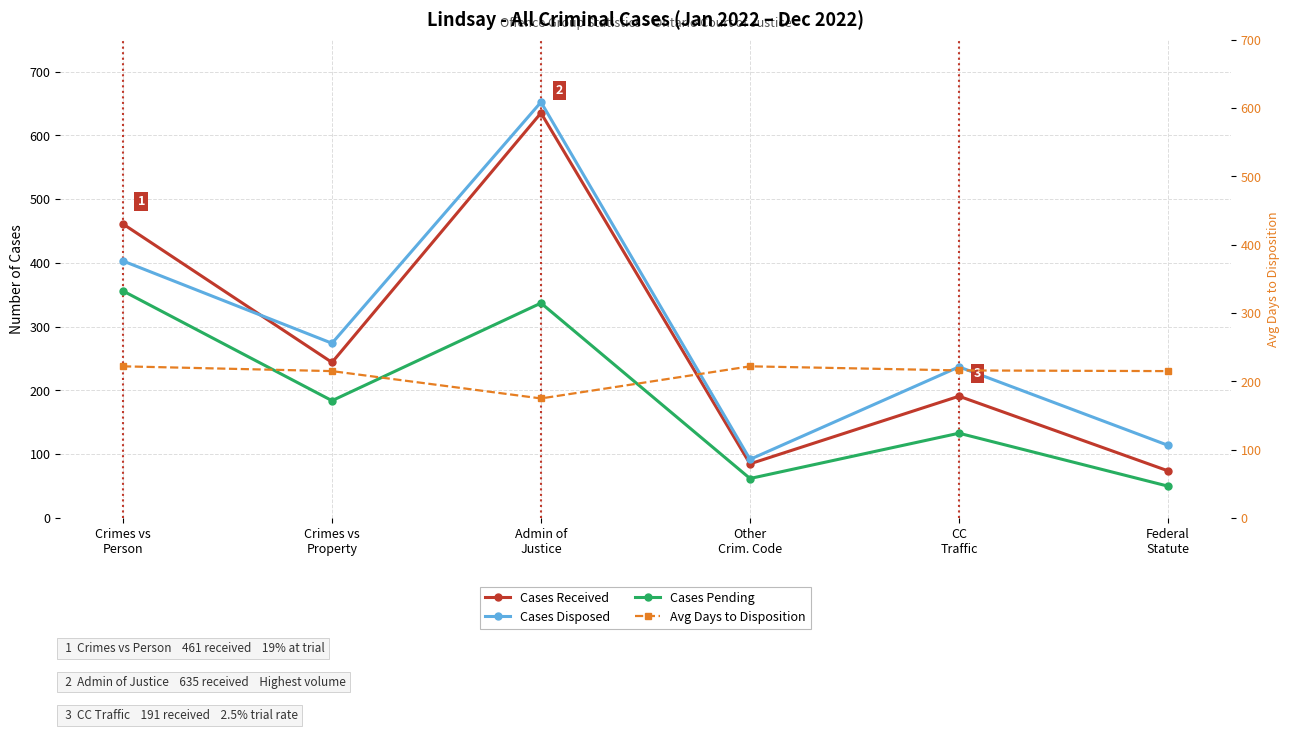

Is it true that Cases Received equals 34 at Other
Crim. Code?

False